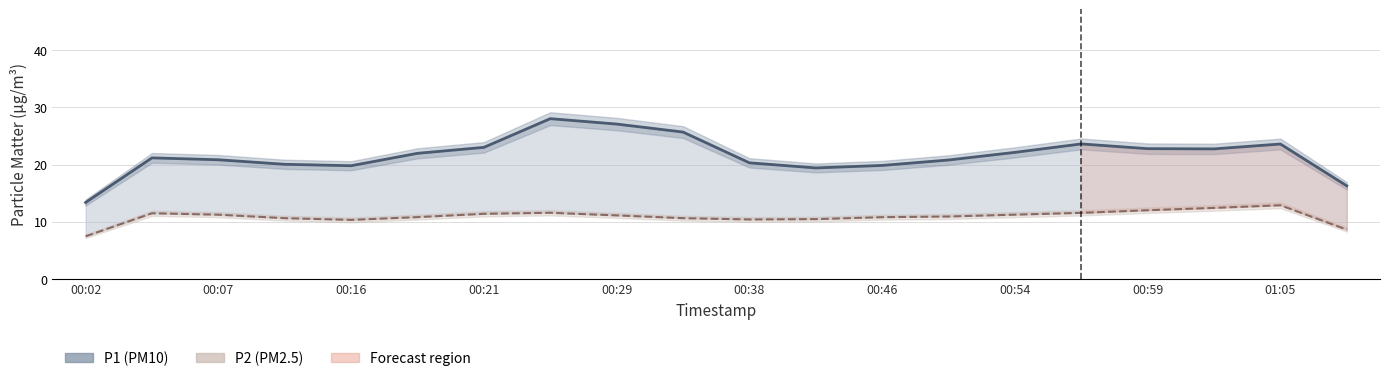

What is the label of the 20th point from the right?

00:02